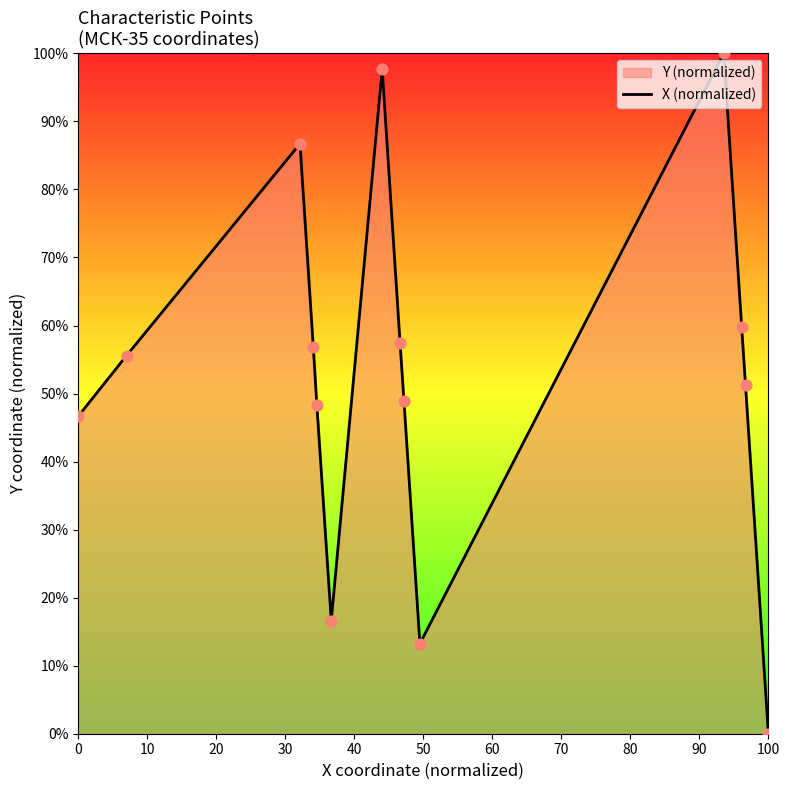

What is the maximum value shown in the chart?

100.0